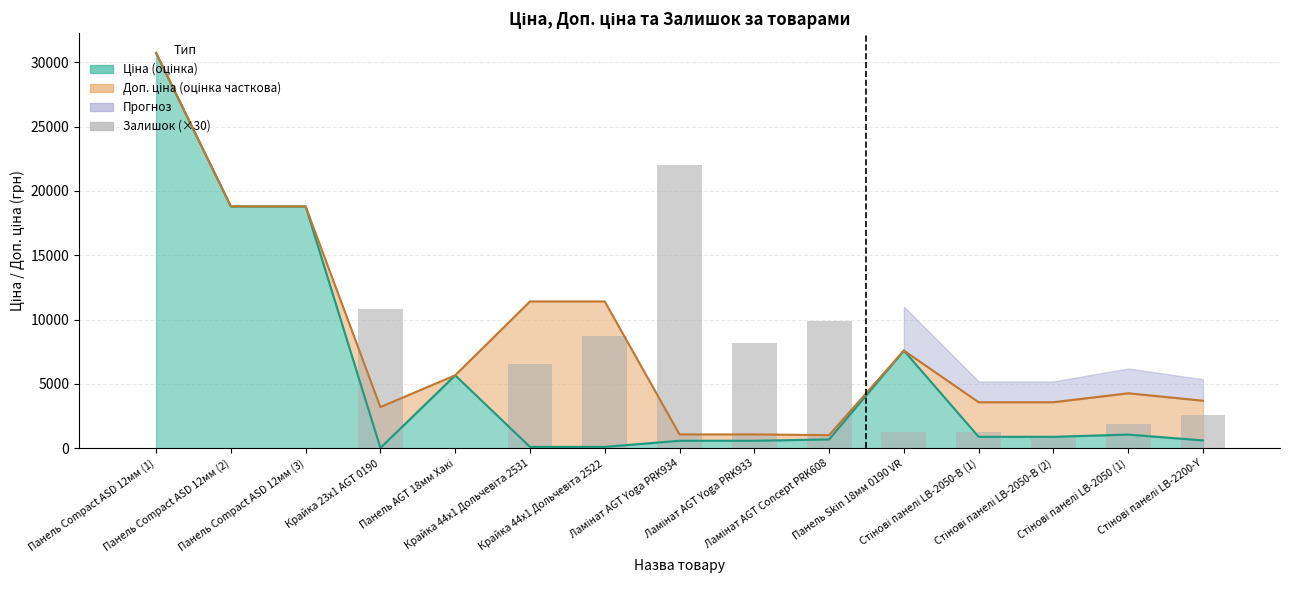

Reading right to left, what are all the values shown in this chart?

2580	1920	780	1290	1290	9900	8160	22050	8700	6540	60	10800	0	0	0